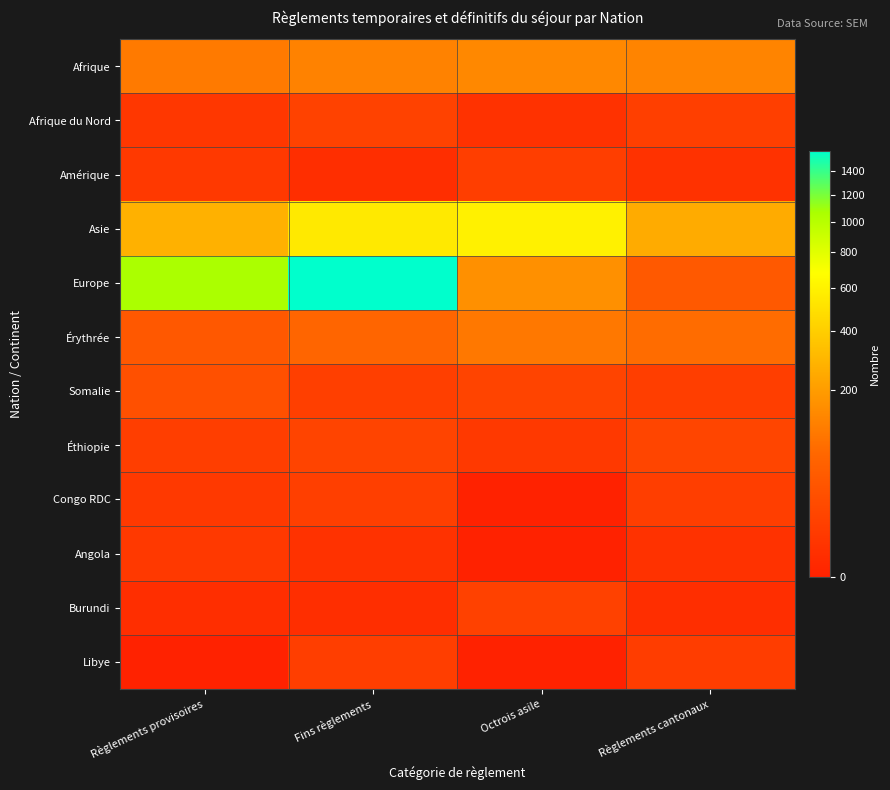

Between Règlements provisoires and Octrois asile, which is larger?

Octrois asile